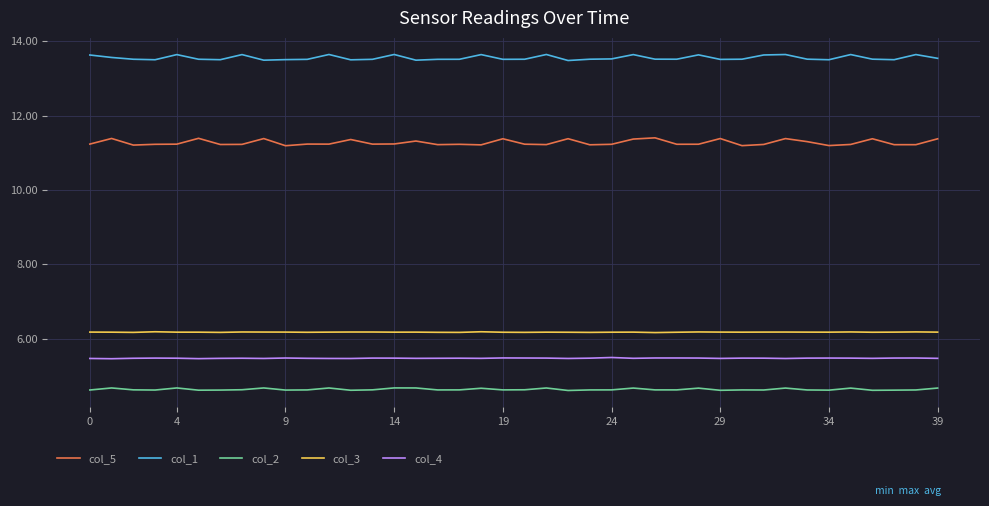

Which series has the largest range (max minus min)?

col_5